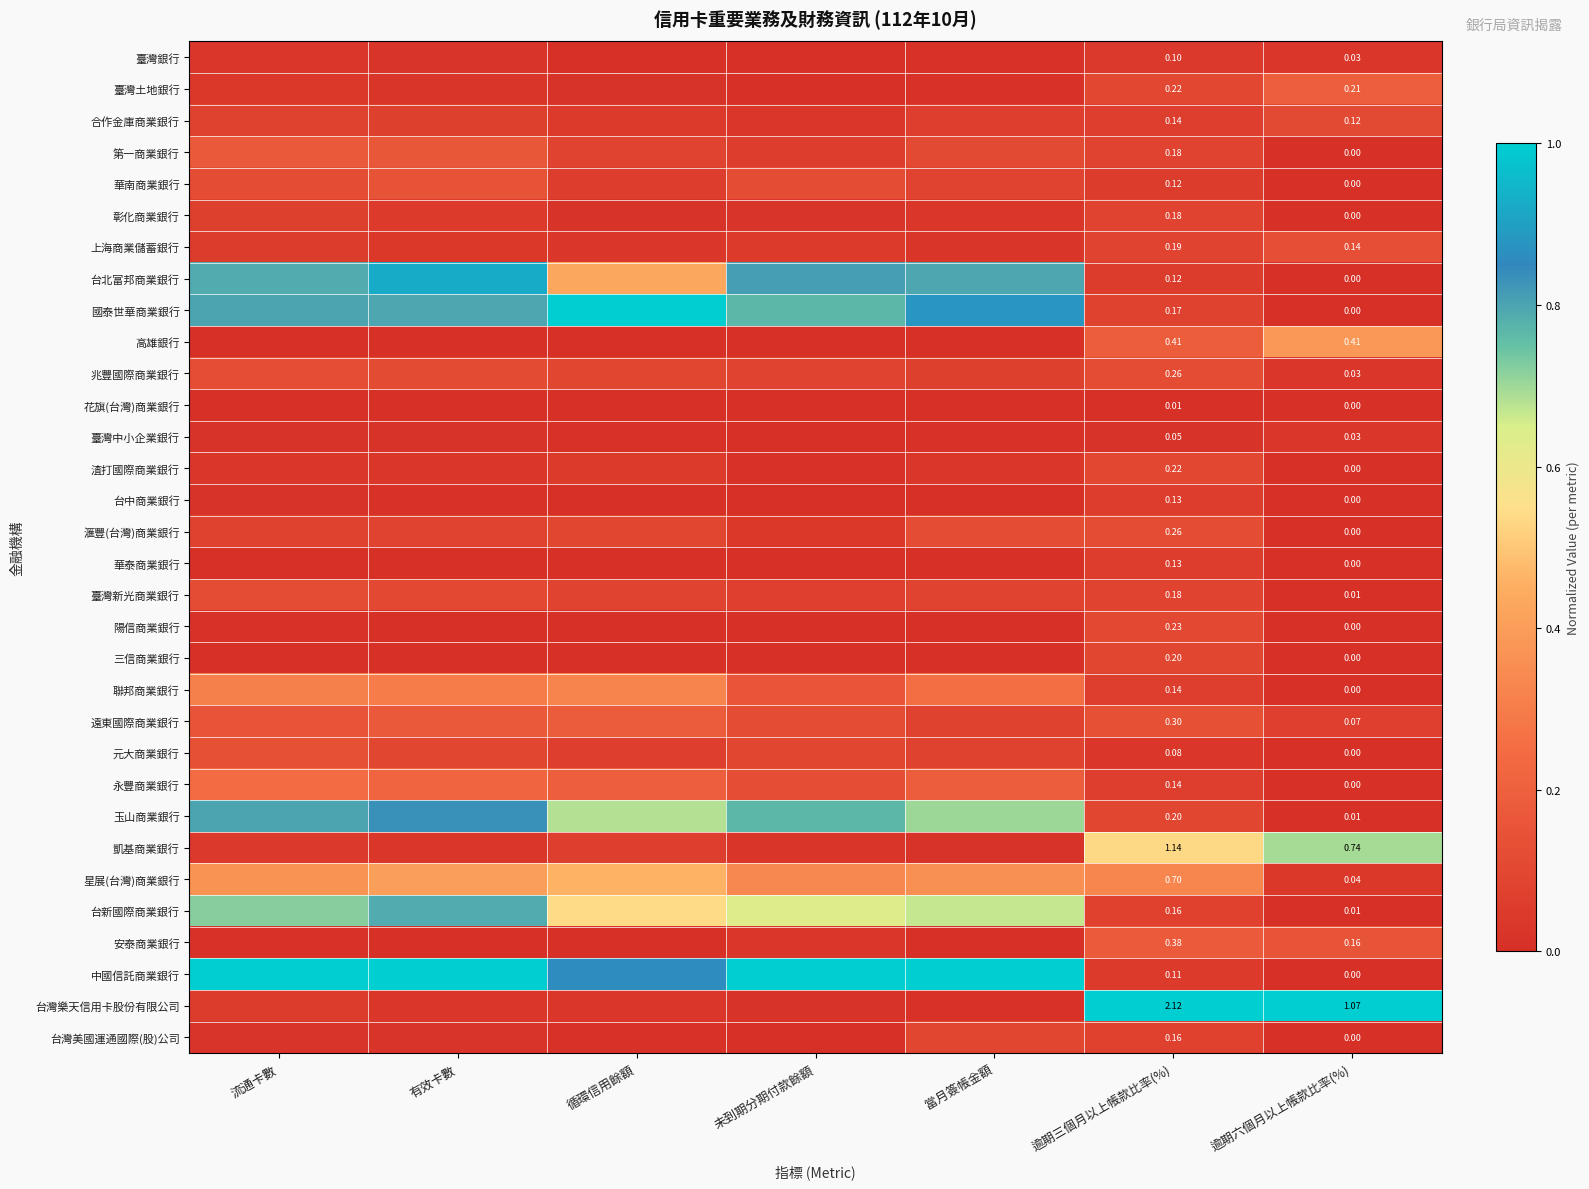

Is the value of 遠東國際商業銀行 at 逾期三個月以上帳款比率(%) greater than the value of 玉山商業銀行 at 逾期六個月以上帳款比率(%)?

Yes